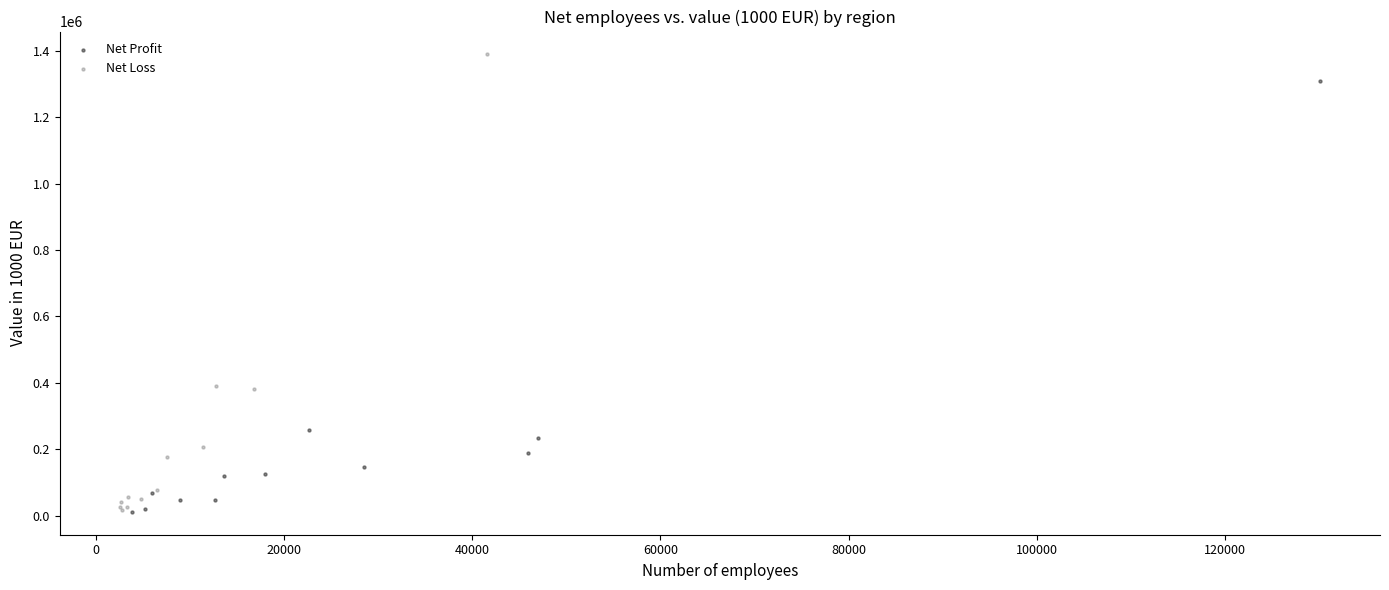

Which series has the largest Y range (max minus min)?

Net Loss